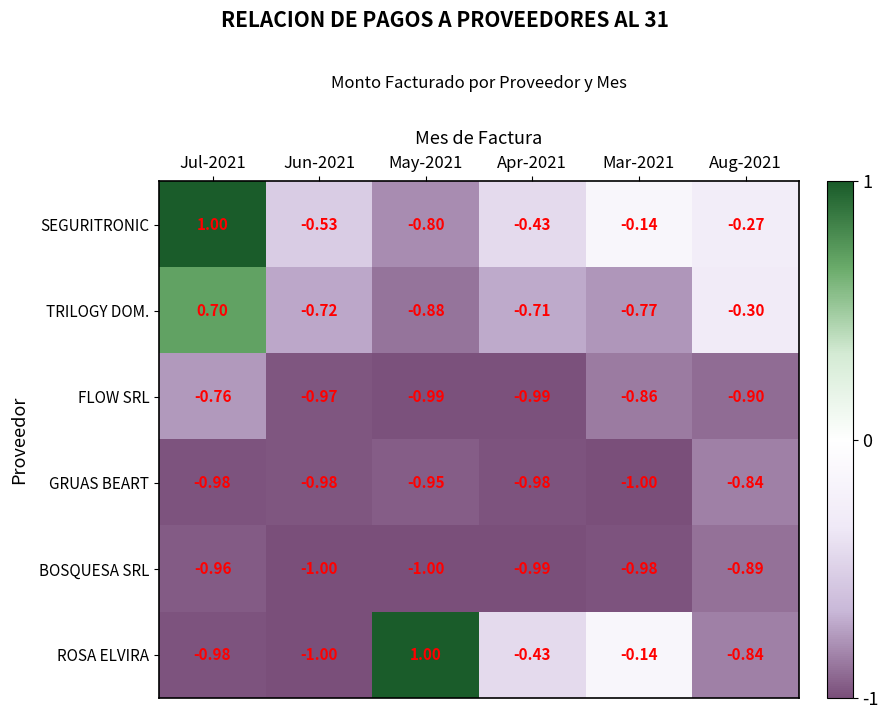

Between Jul-2021 and Apr-2021, which series saw the biggest shift?

SEGURITRONIC